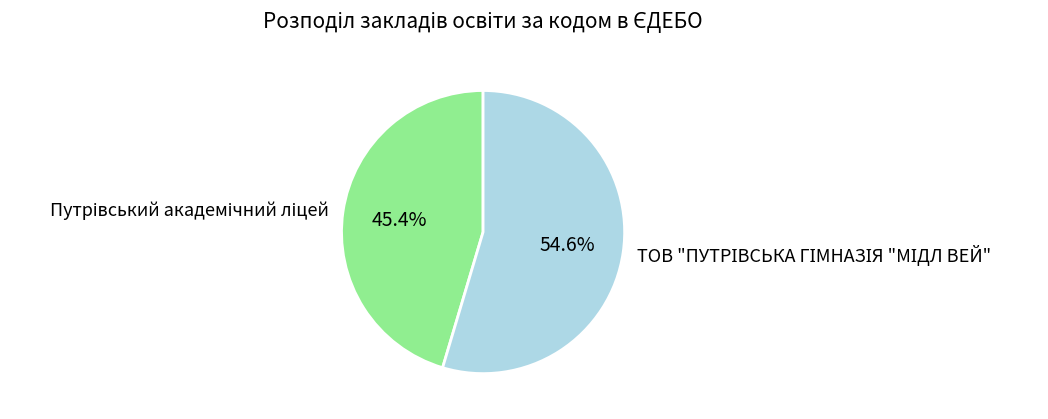

How many segments does this pie chart have?

2